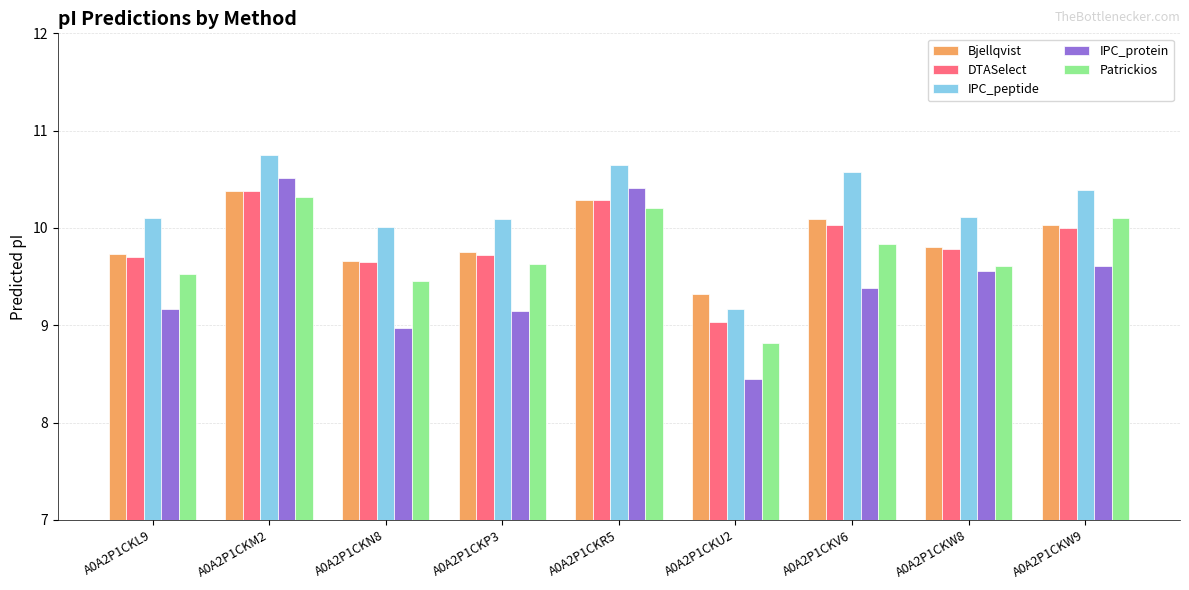

The value of DTASelect at A0A2P1CKP3 is 9.7. True or false?

True